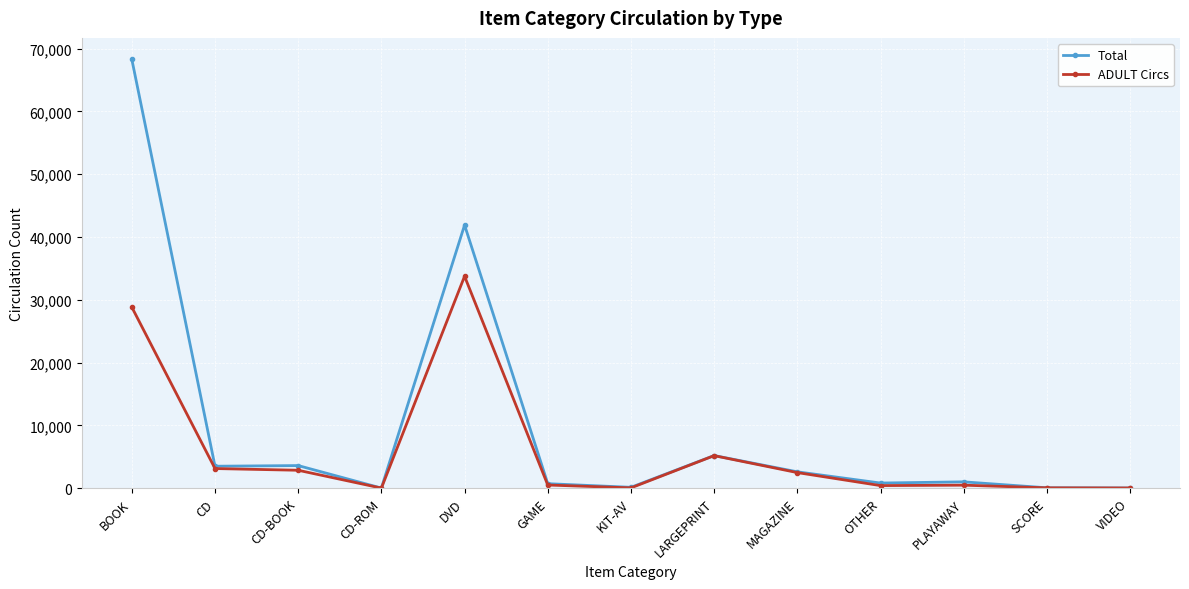

What is the minimum value shown in the chart?

3